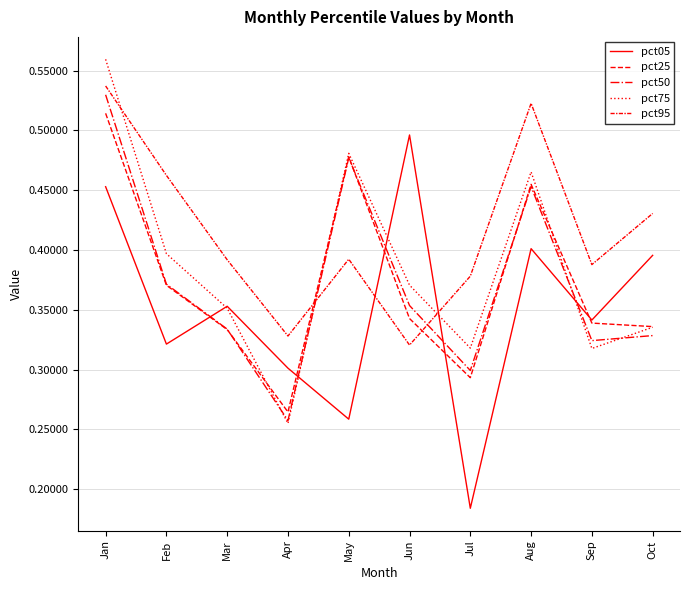

What is the difference between the second highest and second lowest values in the pct50 series?

0.2